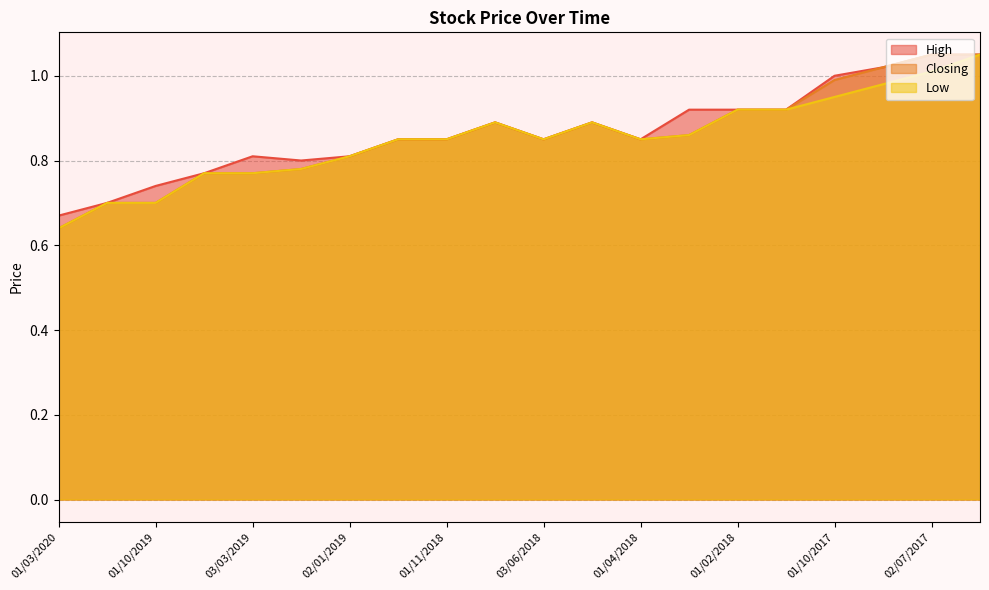

Read the High value at 01/04/2018.

0.8